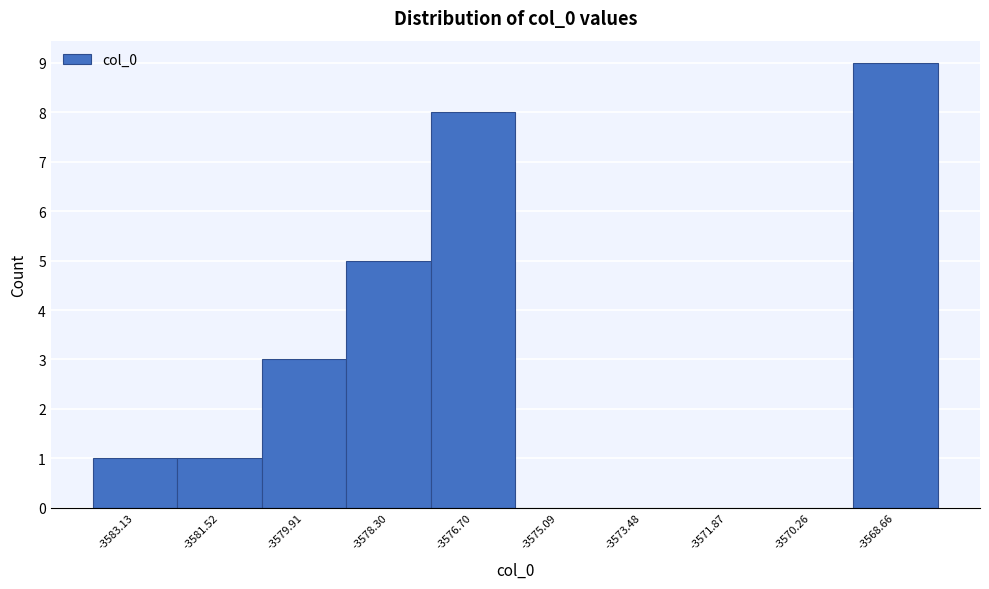

Reading left to right, transcribe this chart: for each bar, give the range it covers on the x-axis and its height. Neither the bar edges nor the heights are printed on the chart, so give them approximately, as read against the axes.

-3584.0 to -3582.4: 1
-3582.4 to -3580.8: 1
-3580.8 to -3579.2: 3
-3579.2 to -3577.4: 5
-3577.4 to -3575.8: 8
-3575.8 to -3574.2: 0
-3574.2 to -3572.6: 0
-3572.6 to -3571.0: 0
-3571.0 to -3569.4: 0
-3569.4 to -3567.8: 9